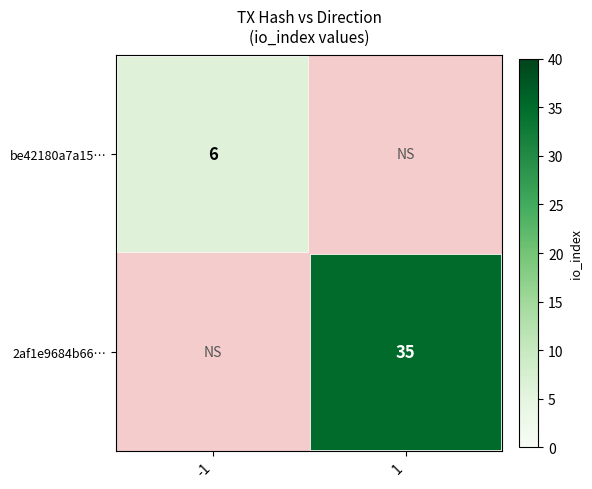

At which category does the chart reach its peak across all series?

1